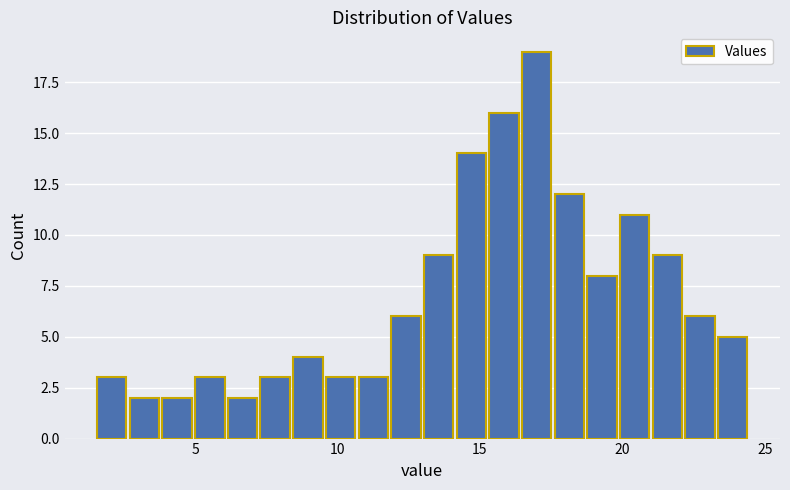

Around what value on the x-axis is the tallest bar? Give the approximate position of its centre, as read against the axis.

17.0